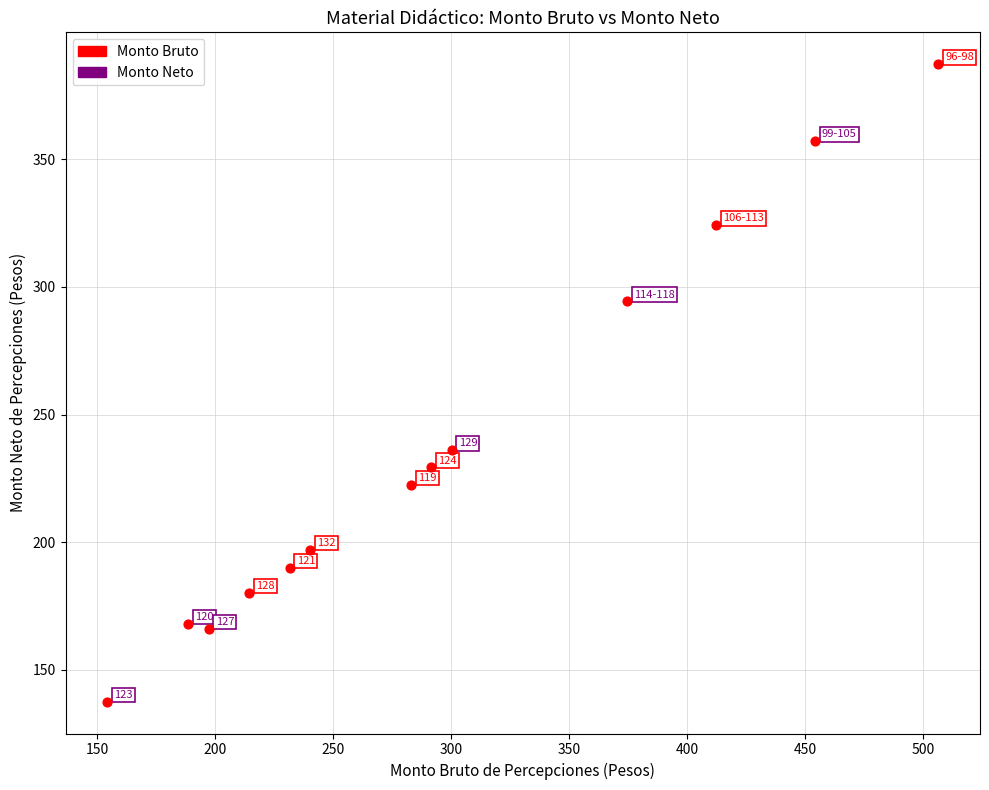

What is the range of Y values (max minus min)?

249.7